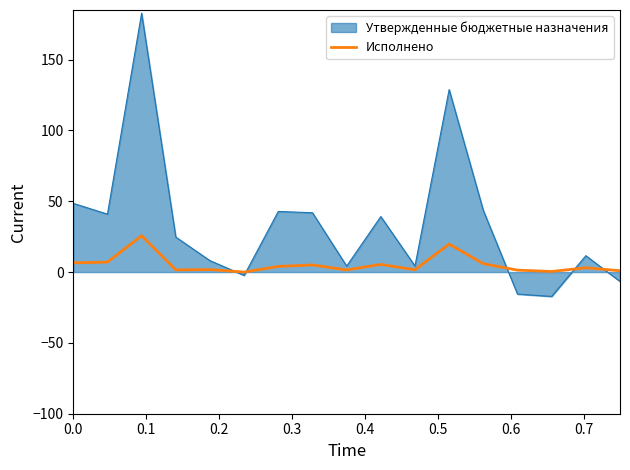

Which series has the widest spread of values?

Утвержденные бюджетные назначения